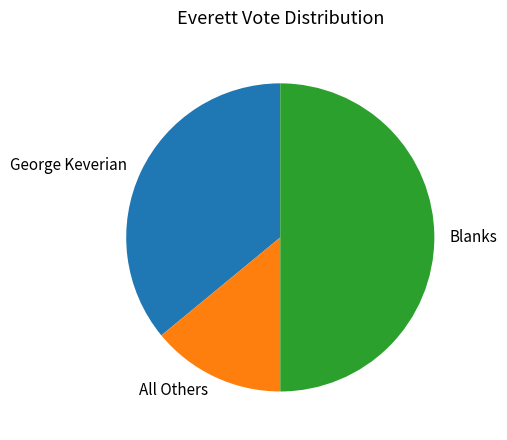

Does All Others represent more than half of the total?

No